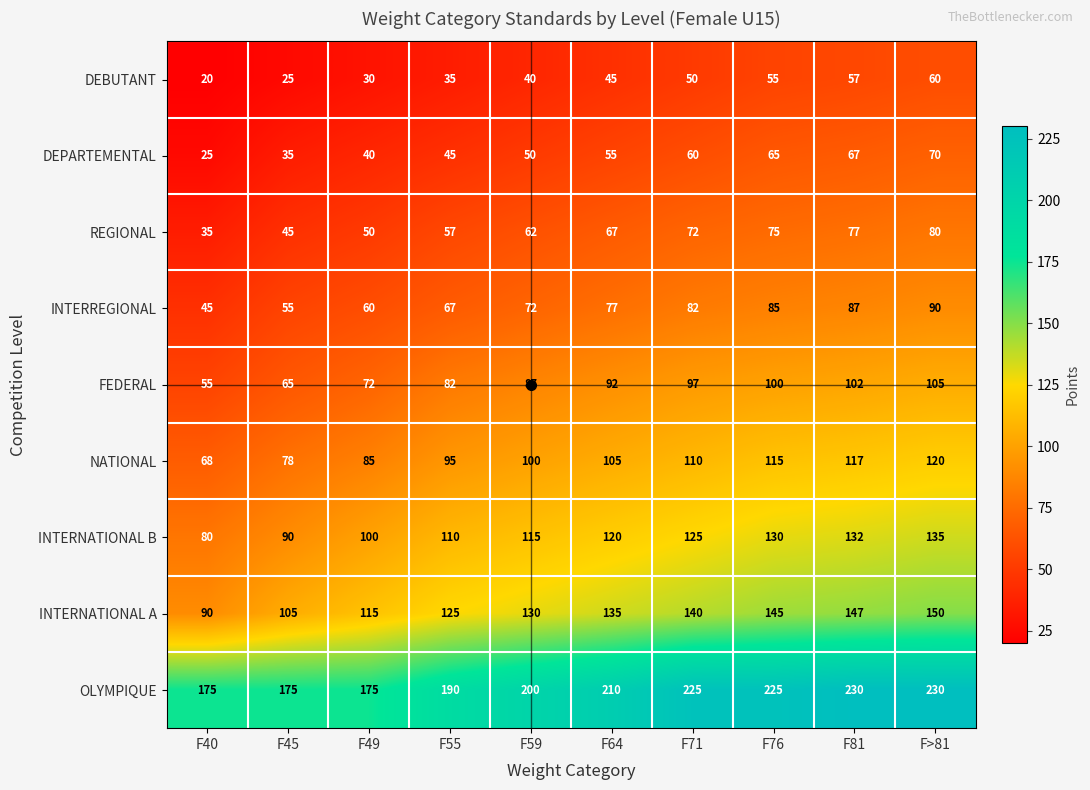

What is the minimum value for REGIONAL?

35